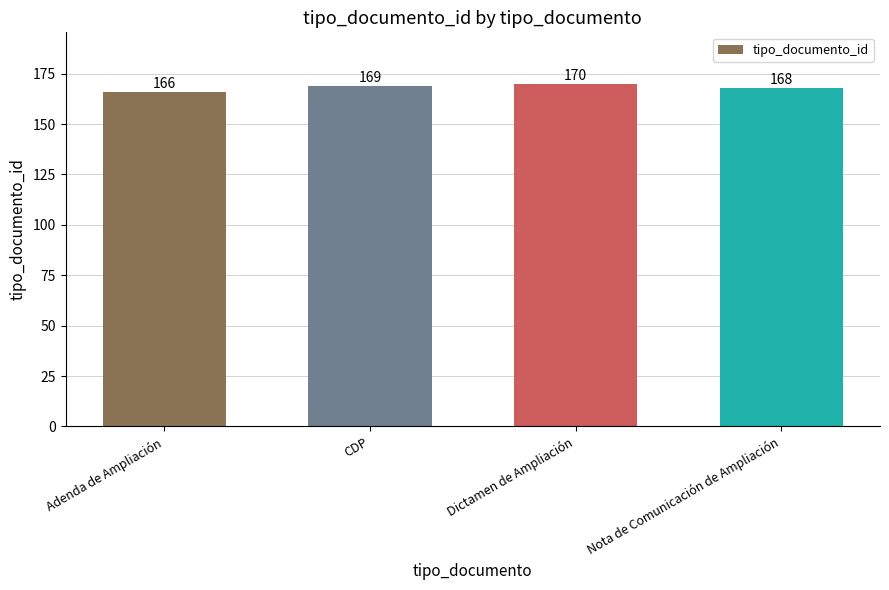

What is the greatest value displayed?

170